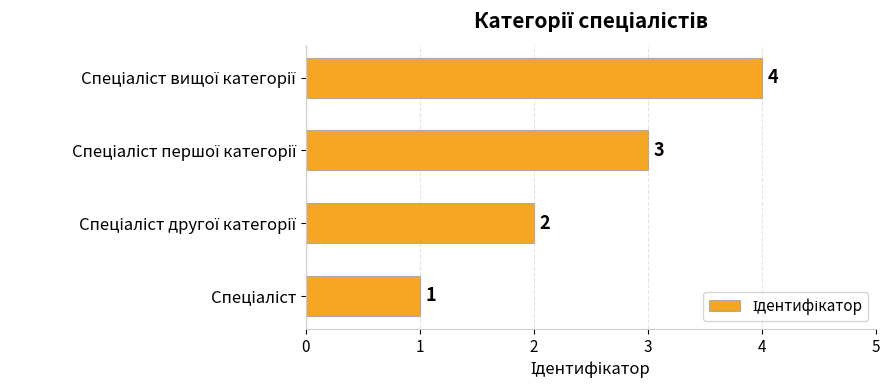

What is the sum of all values?

10